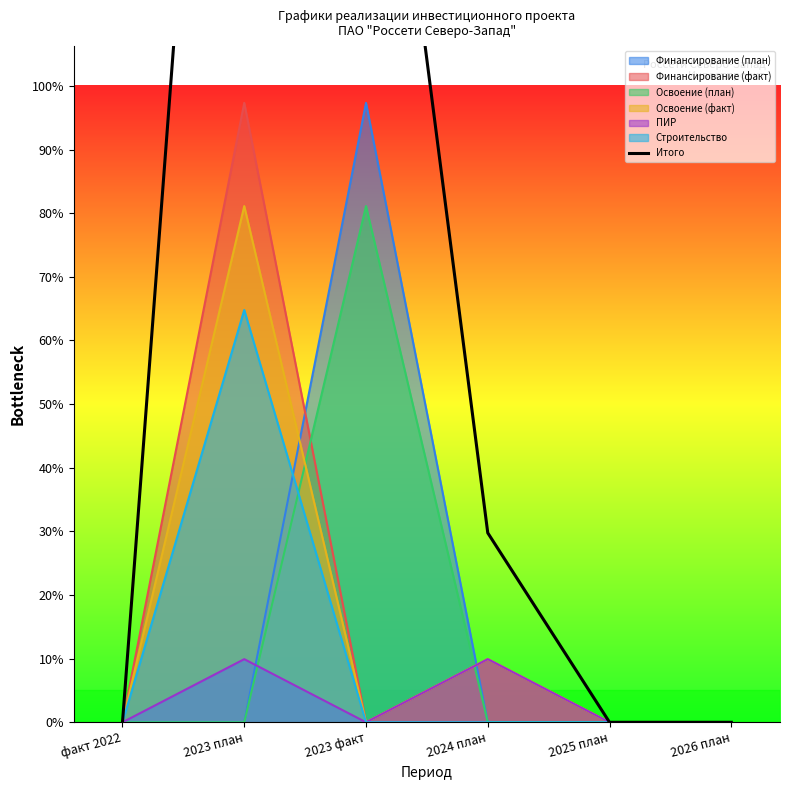

True or false: the data shows 0 at факт 2022.

True